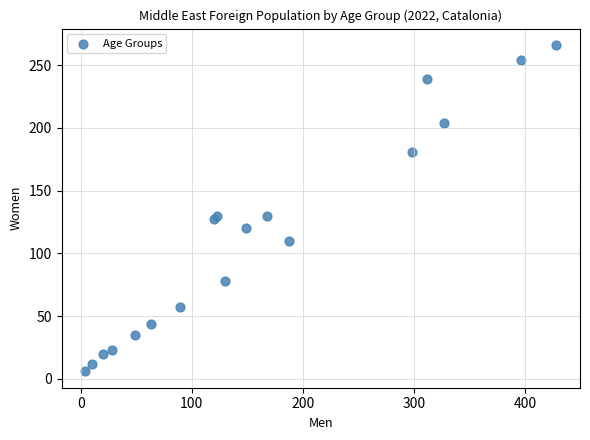

What is the range of X values (max minus min)?

424